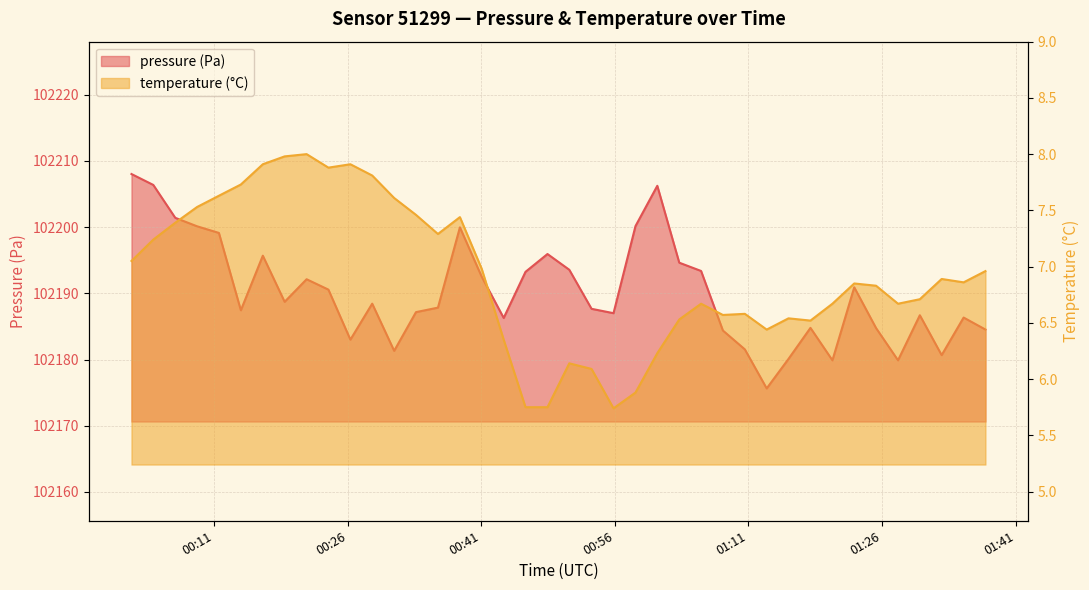

True or false: temperature and pressure_kPa cross at least once.

False